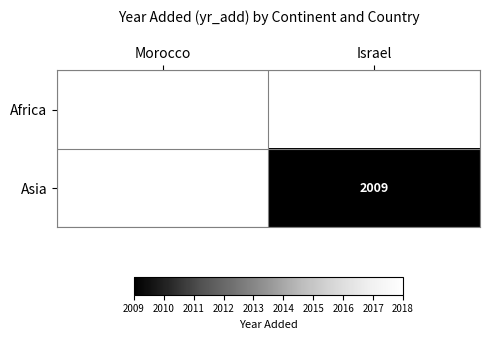

Is it true that Africa equals 818 at Morocco?

False